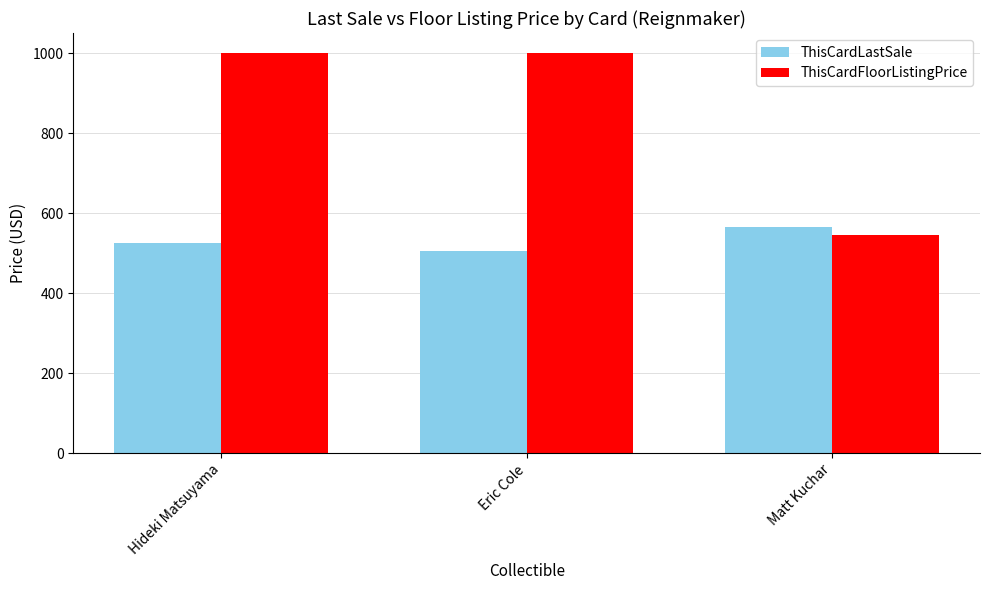

What is the difference between the highest and lowest values at Hideki Matsuyama?

474